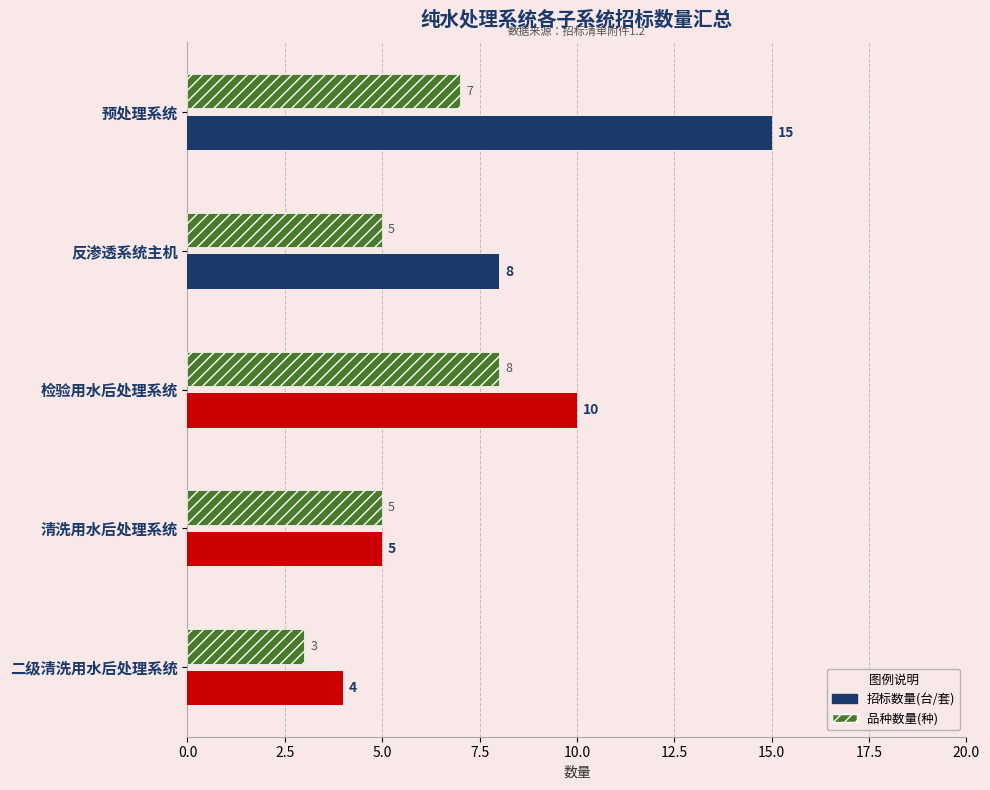

Between 反渗透系统主机 and 检验用水后处理系统, which series saw the biggest shift?

品种数量(种)